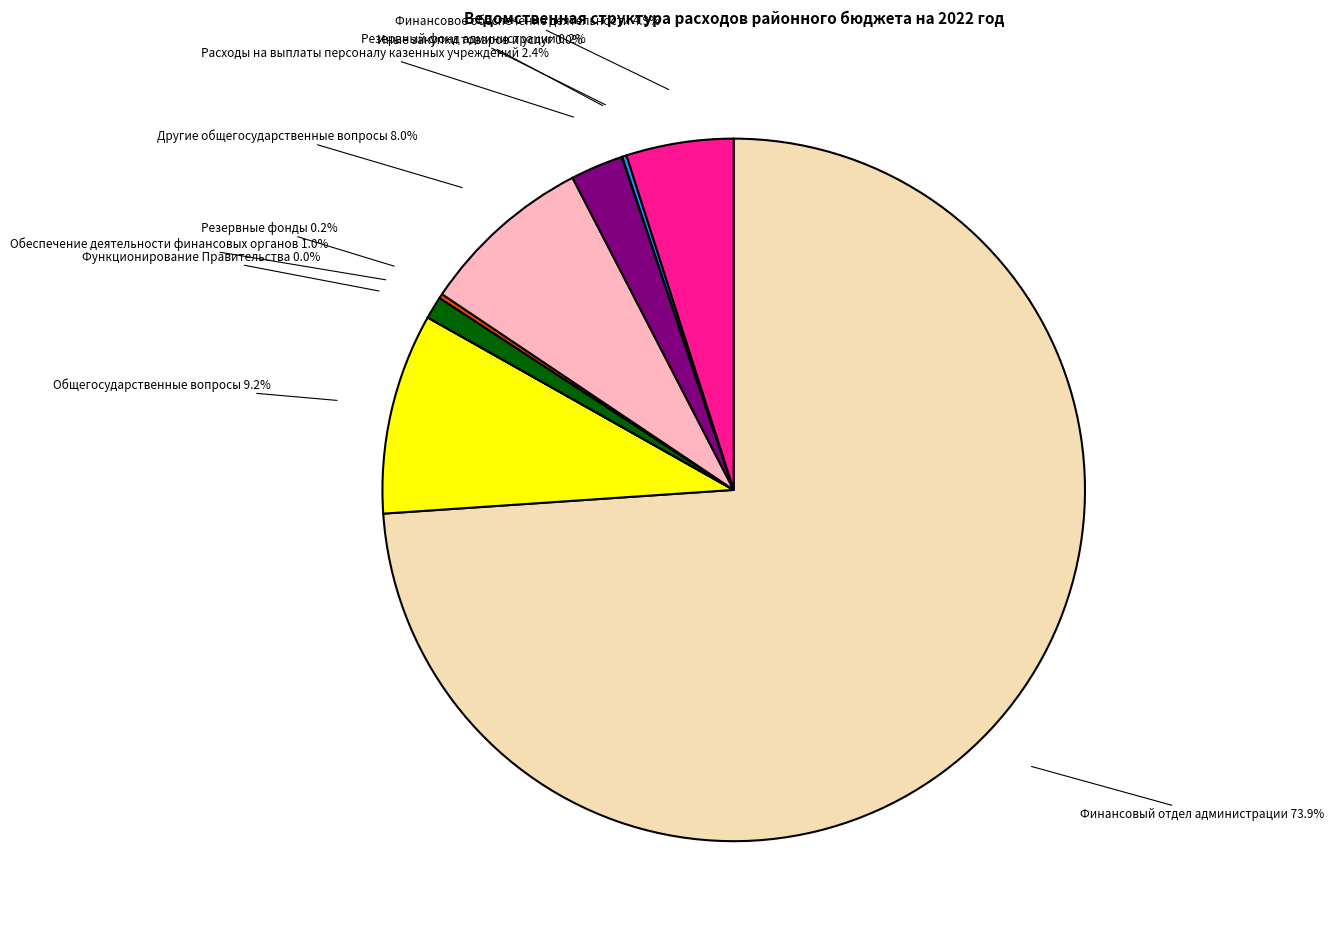

Between Финансовый отдел администрации and Расходы на выплаты персоналу казенных учреждений, which is larger?

Финансовый отдел администрации